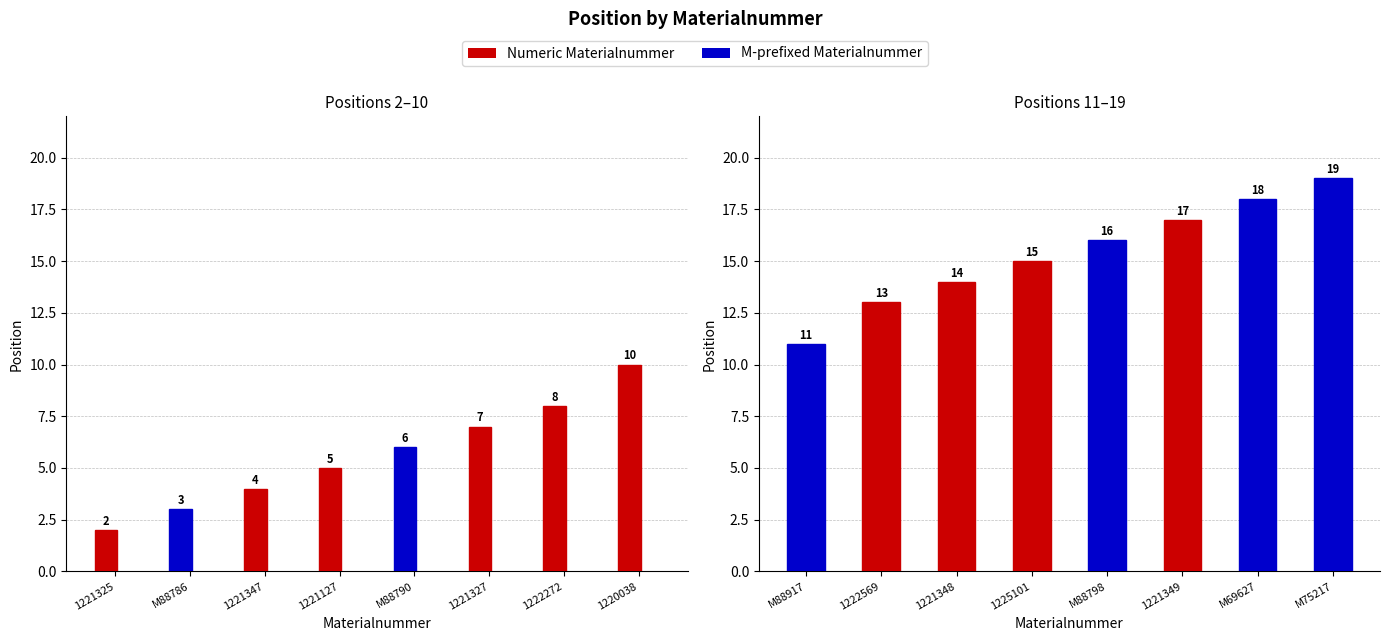

At how many categories does at least one series exceed 18?

1